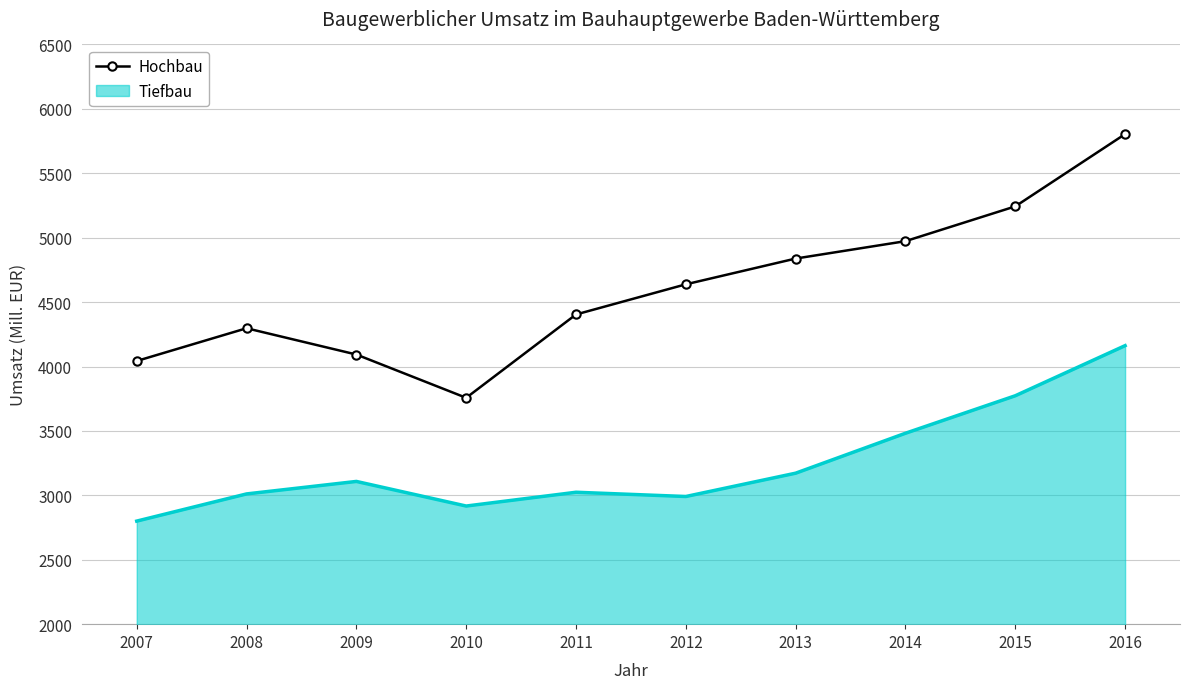

Rank the series by their average value, from highest to lowest.

Hochbau, Tiefbau